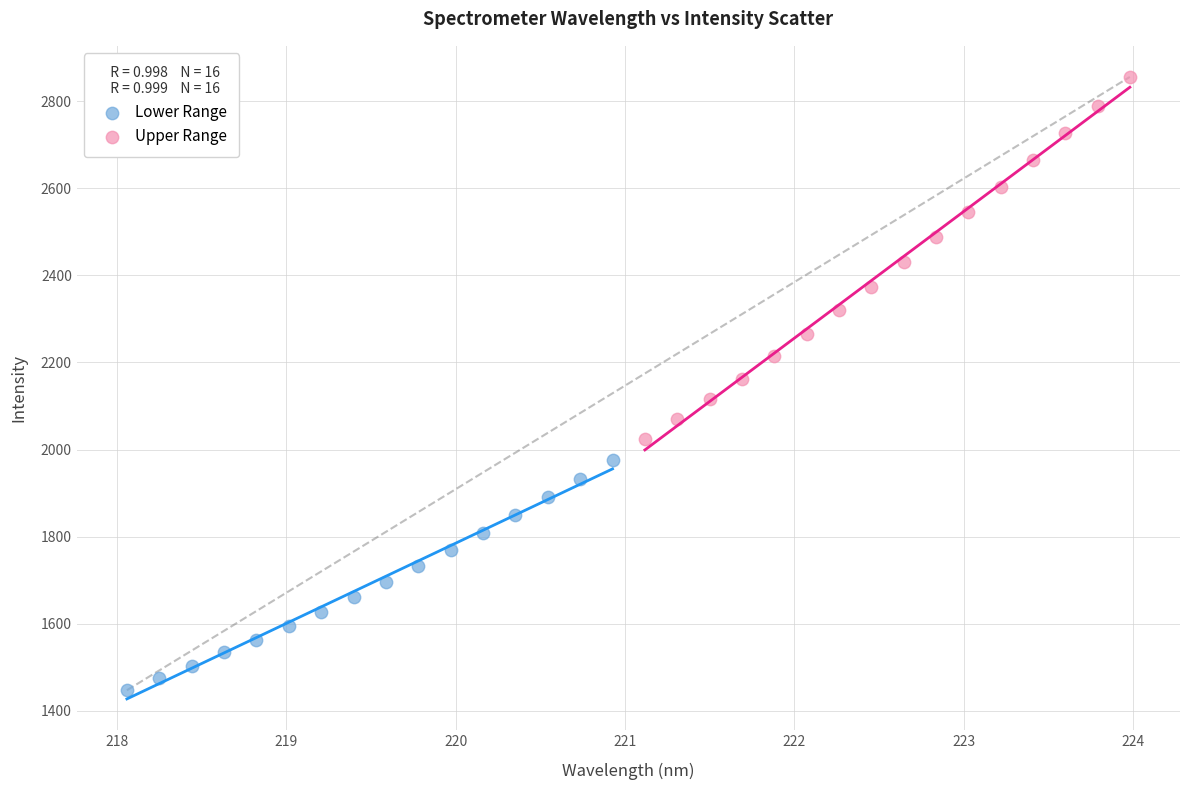

Which series has the largest Y range (max minus min)?

Upper Range